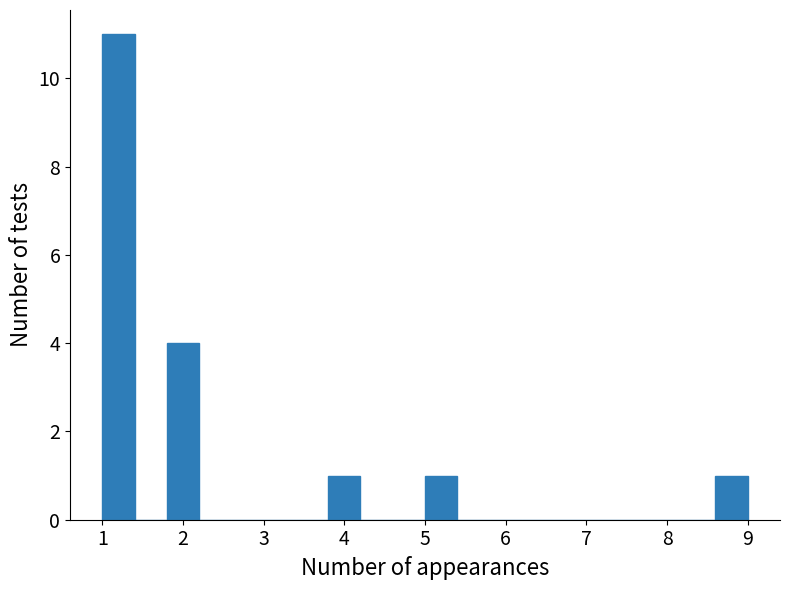

Over which range of the x-axis is the bar tallest?

1.0 to 1.4